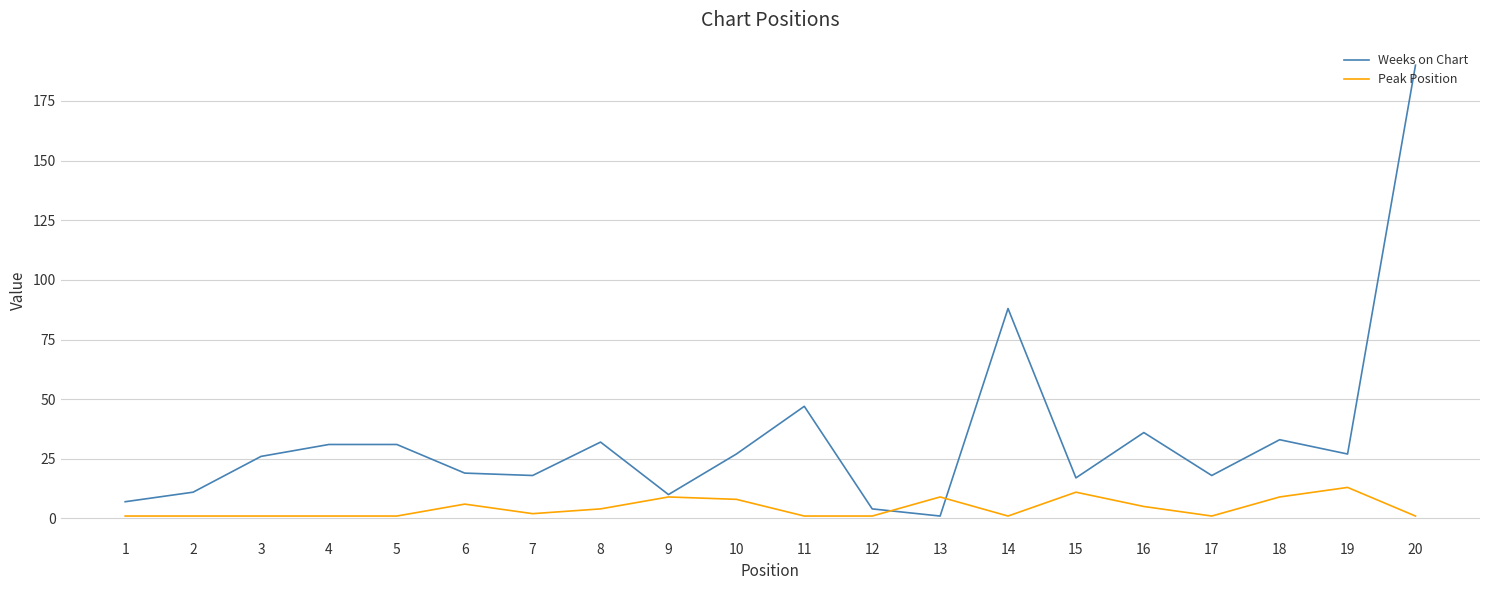

Reading right to left, transcribe all the data shown in this chart.

Weeks on Chart: 20=190	19=27	18=33	17=18	16=36	15=17	14=88	13=1	12=4	11=47	10=27	9=10	8=32	7=18	6=19	5=31	4=31	3=26	2=11	1=7
Peak Position: 20=1	19=13	18=9	17=1	16=5	15=11	14=1	13=9	12=1	11=1	10=8	9=9	8=4	7=2	6=6	5=1	4=1	3=1	2=1	1=1